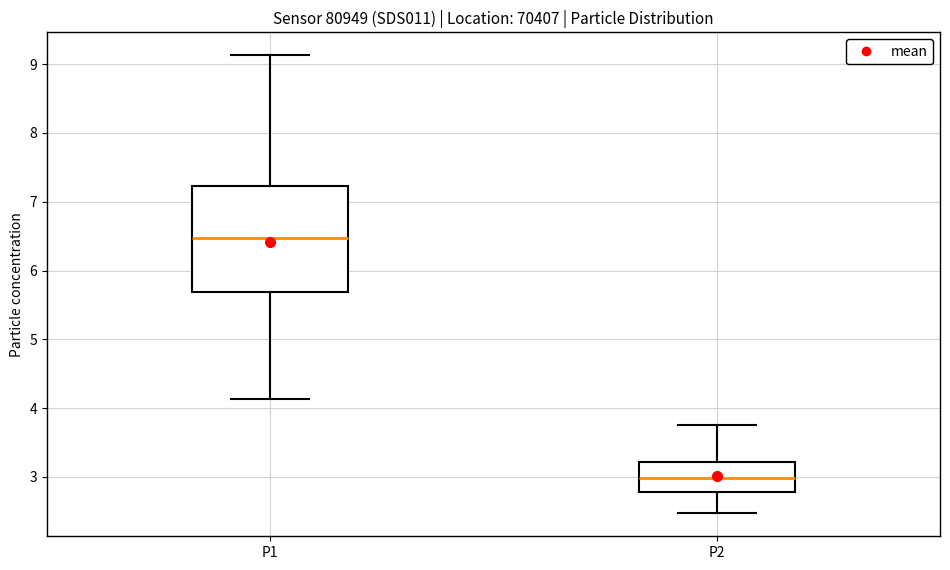

Reading left to right, read every box against the y-axis: the position of its median line, the range the box covers, and the ends of its whiskers. The values are not printed on the chart, so give them approximately, as read against the axis.

P1: median 6.5, box 5.7 to 7.2, whiskers 4.1 to 9.1
P2: median 3.0, box 2.8 to 3.2, whiskers 2.5 to 3.8